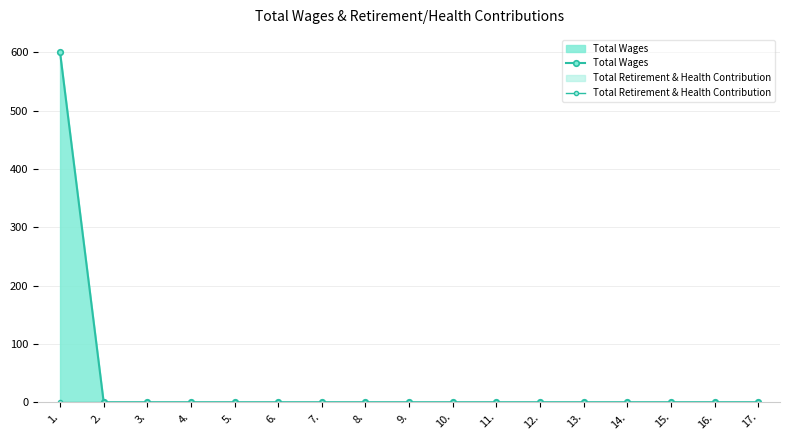

What is the label of the 5th point from the left?

5.